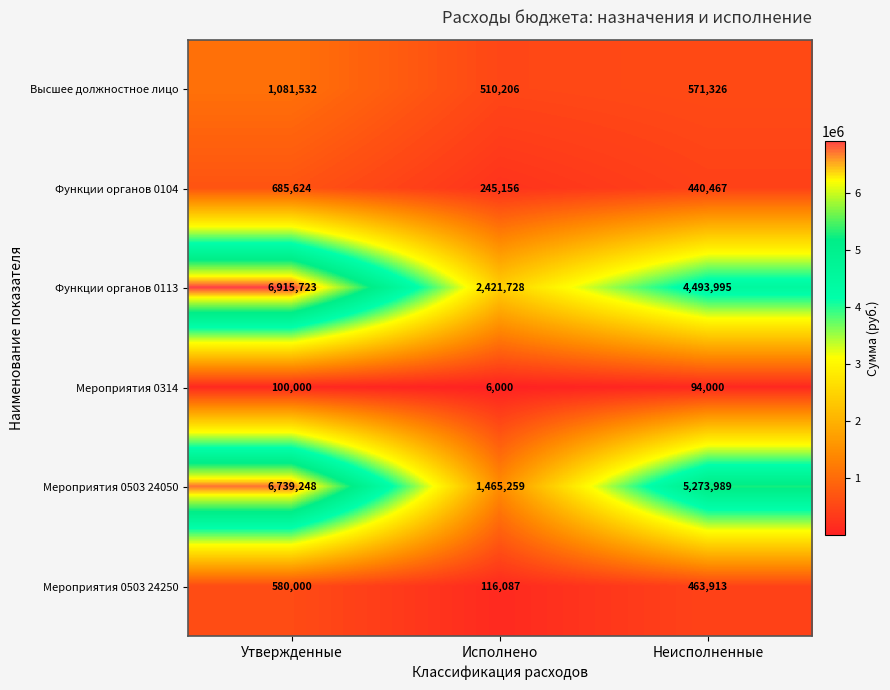

The Мероприятия 0503 24050 series shows 9175042 at Утвержденные. True or false?

False